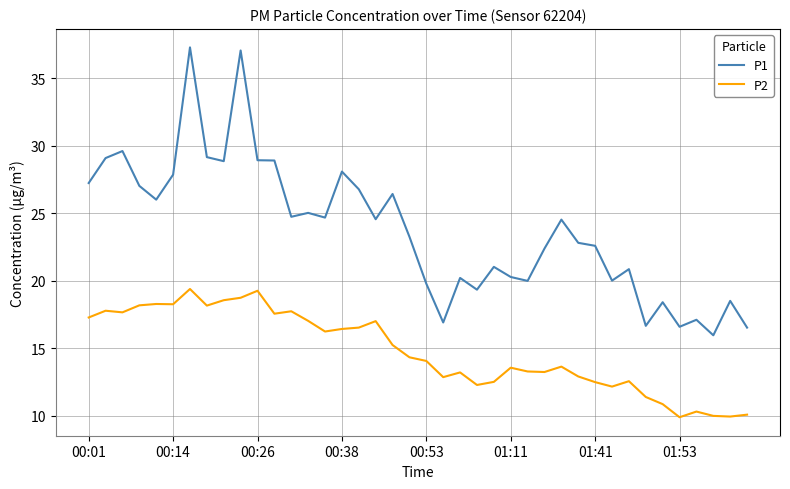

What is the highest value of the P2 series?

19.4